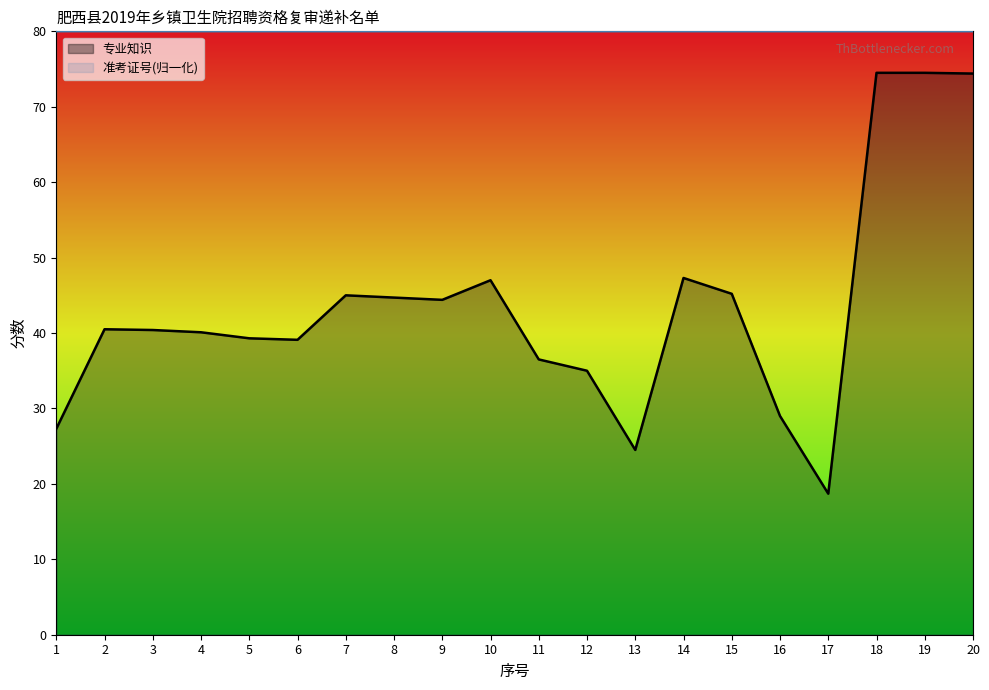

List the series in order of their overall mean, highest first.

准考证号(归一化), 专业知识